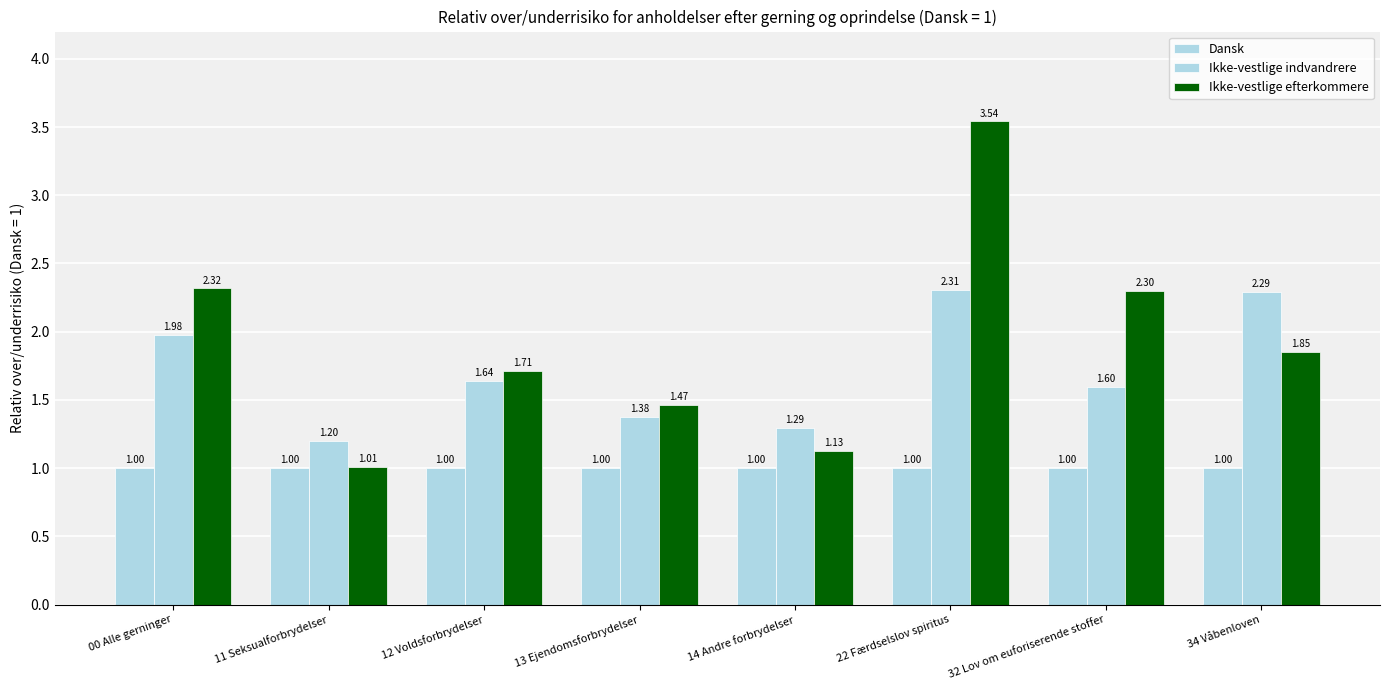

Reading left to right, transcribe all the data shown in this chart.

Dansk: 1.0	1.0	1.0	1.0	1.0	1.0	1.0	1.0
Ikke-vestlige indvandrere: 2.0	1.2	1.6	1.4	1.3	2.3	1.6	2.3
Ikke-vestlige efterkommere: 2.3	1.0	1.7	1.5	1.1	3.5	2.3	1.8